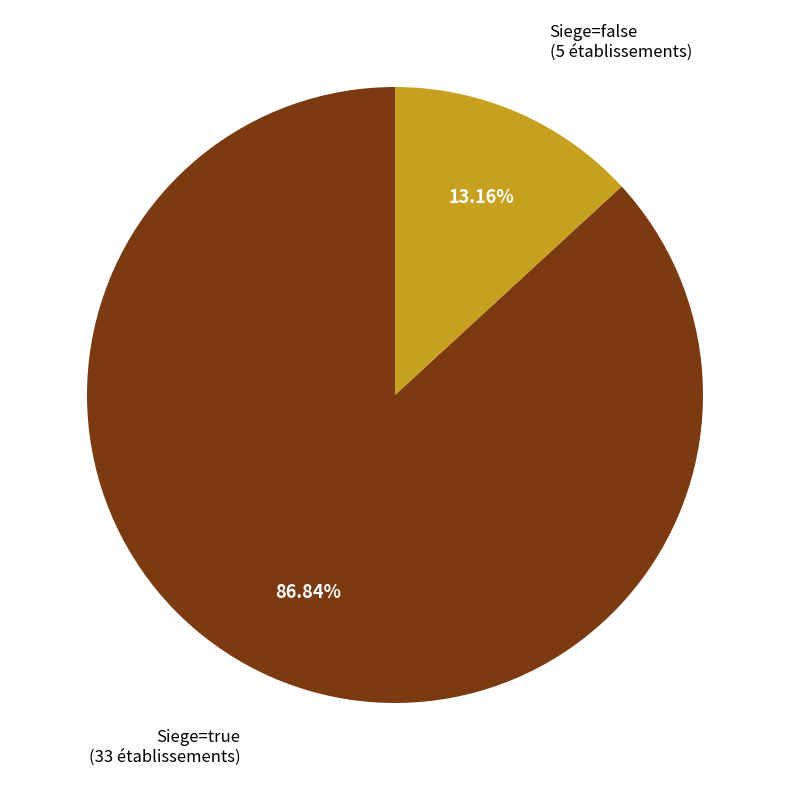

Is there any slice that represents more than half of the pie?

Yes